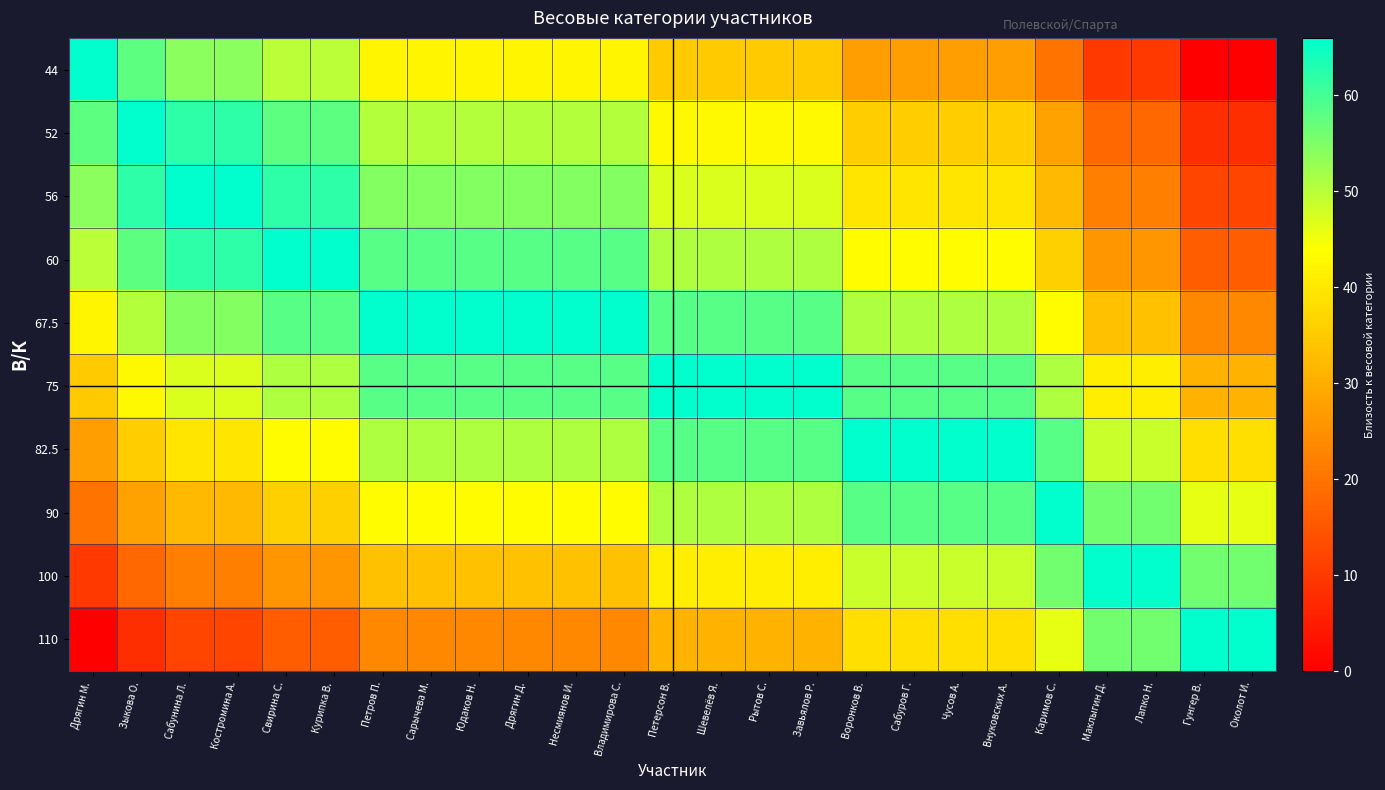

Reading left to right, extract all data points from this chart.

44: Дрягин М.=66.0	Зыкова О.=58.0	Сабунина Л.=54.0	Костромина А.=54.0	Свирина С.=50.0	Курипка В.=50.0	Петров П.=42.5	Сарычева М.=42.5	Юдаков Н.=42.5	Дрягин Д.=42.5	Несмиянов И.=42.5	Владимирова С.=42.5	Петерсон В.=35.0	Шевелёв Я.=35.0	Рытов С.=35.0	Завьялов Р.=35.0	Воронков В.=27.5	Сабуров Г.=27.5	Чусов А.=27.5	Внуковских А.=27.5	Каримов С.=20.0	Маклыгин Д.=10.0	Лапко Н.=10.0	Гунгер В.=0.0	Околот И.=0.0
52: Дрягин М.=58.0	Зыкова О.=66.0	Сабунина Л.=62.0	Костромина А.=62.0	Свирина С.=58.0	Курипка В.=58.0	Петров П.=50.5	Сарычева М.=50.5	Юдаков Н.=50.5	Дрягин Д.=50.5	Несмиянов И.=50.5	Владимирова С.=50.5	Петерсон В.=43.0	Шевелёв Я.=43.0	Рытов С.=43.0	Завьялов Р.=43.0	Воронков В.=35.5	Сабуров Г.=35.5	Чусов А.=35.5	Внуковских А.=35.5	Каримов С.=28.0	Маклыгин Д.=18.0	Лапко Н.=18.0	Гунгер В.=8.0	Околот И.=8.0
56: Дрягин М.=54.0	Зыкова О.=62.0	Сабунина Л.=66.0	Костромина А.=66.0	Свирина С.=62.0	Курипка В.=62.0	Петров П.=54.5	Сарычева М.=54.5	Юдаков Н.=54.5	Дрягин Д.=54.5	Несмиянов И.=54.5	Владимирова С.=54.5	Петерсон В.=47.0	Шевелёв Я.=47.0	Рытов С.=47.0	Завьялов Р.=47.0	Воронков В.=39.5	Сабуров Г.=39.5	Чусов А.=39.5	Внуковских А.=39.5	Каримов С.=32.0	Маклыгин Д.=22.0	Лапко Н.=22.0	Гунгер В.=12.0	Околот И.=12.0
60: Дрягин М.=50.0	Зыкова О.=58.0	Сабунина Л.=62.0	Костромина А.=62.0	Свирина С.=66.0	Курипка В.=66.0	Петров П.=58.5	Сарычева М.=58.5	Юдаков Н.=58.5	Дрягин Д.=58.5	Несмиянов И.=58.5	Владимирова С.=58.5	Петерсон В.=51.0	Шевелёв Я.=51.0	Рытов С.=51.0	Завьялов Р.=51.0	Воронков В.=43.5	Сабуров Г.=43.5	Чусов А.=43.5	Внуковских А.=43.5	Каримов С.=36.0	Маклыгин Д.=26.0	Лапко Н.=26.0	Гунгер В.=16.0	Околот И.=16.0
67.5: Дрягин М.=42.5	Зыкова О.=50.5	Сабунина Л.=54.5	Костромина А.=54.5	Свирина С.=58.5	Курипка В.=58.5	Петров П.=66.0	Сарычева М.=66.0	Юдаков Н.=66.0	Дрягин Д.=66.0	Несмиянов И.=66.0	Владимирова С.=66.0	Петерсон В.=58.5	Шевелёв Я.=58.5	Рытов С.=58.5	Завьялов Р.=58.5	Воронков В.=51.0	Сабуров Г.=51.0	Чусов А.=51.0	Внуковских А.=51.0	Каримов С.=43.5	Маклыгин Д.=33.5	Лапко Н.=33.5	Гунгер В.=23.5	Околот И.=23.5
75: Дрягин М.=35.0	Зыкова О.=43.0	Сабунина Л.=47.0	Костромина А.=47.0	Свирина С.=51.0	Курипка В.=51.0	Петров П.=58.5	Сарычева М.=58.5	Юдаков Н.=58.5	Дрягин Д.=58.5	Несмиянов И.=58.5	Владимирова С.=58.5	Петерсон В.=66.0	Шевелёв Я.=66.0	Рытов С.=66.0	Завьялов Р.=66.0	Воронков В.=58.5	Сабуров Г.=58.5	Чусов А.=58.5	Внуковских А.=58.5	Каримов С.=51.0	Маклыгин Д.=41.0	Лапко Н.=41.0	Гунгер В.=31.0	Околот И.=31.0
82.5: Дрягин М.=27.5	Зыкова О.=35.5	Сабунина Л.=39.5	Костромина А.=39.5	Свирина С.=43.5	Курипка В.=43.5	Петров П.=51.0	Сарычева М.=51.0	Юдаков Н.=51.0	Дрягин Д.=51.0	Несмиянов И.=51.0	Владимирова С.=51.0	Петерсон В.=58.5	Шевелёв Я.=58.5	Рытов С.=58.5	Завьялов Р.=58.5	Воронков В.=66.0	Сабуров Г.=66.0	Чусов А.=66.0	Внуковских А.=66.0	Каримов С.=58.5	Маклыгин Д.=48.5	Лапко Н.=48.5	Гунгер В.=38.5	Околот И.=38.5
90: Дрягин М.=20.0	Зыкова О.=28.0	Сабунина Л.=32.0	Костромина А.=32.0	Свирина С.=36.0	Курипка В.=36.0	Петров П.=43.5	Сарычева М.=43.5	Юдаков Н.=43.5	Дрягин Д.=43.5	Несмиянов И.=43.5	Владимирова С.=43.5	Петерсон В.=51.0	Шевелёв Я.=51.0	Рытов С.=51.0	Завьялов Р.=51.0	Воронков В.=58.5	Сабуров Г.=58.5	Чусов А.=58.5	Внуковских А.=58.5	Каримов С.=66.0	Маклыгин Д.=56.0	Лапко Н.=56.0	Гунгер В.=46.0	Околот И.=46.0
100: Дрягин М.=10.0	Зыкова О.=18.0	Сабунина Л.=22.0	Костромина А.=22.0	Свирина С.=26.0	Курипка В.=26.0	Петров П.=33.5	Сарычева М.=33.5	Юдаков Н.=33.5	Дрягин Д.=33.5	Несмиянов И.=33.5	Владимирова С.=33.5	Петерсон В.=41.0	Шевелёв Я.=41.0	Рытов С.=41.0	Завьялов Р.=41.0	Воронков В.=48.5	Сабуров Г.=48.5	Чусов А.=48.5	Внуковских А.=48.5	Каримов С.=56.0	Маклыгин Д.=66.0	Лапко Н.=66.0	Гунгер В.=56.0	Околот И.=56.0
110: Дрягин М.=0.0	Зыкова О.=8.0	Сабунина Л.=12.0	Костромина А.=12.0	Свирина С.=16.0	Курипка В.=16.0	Петров П.=23.5	Сарычева М.=23.5	Юдаков Н.=23.5	Дрягин Д.=23.5	Несмиянов И.=23.5	Владимирова С.=23.5	Петерсон В.=31.0	Шевелёв Я.=31.0	Рытов С.=31.0	Завьялов Р.=31.0	Воронков В.=38.5	Сабуров Г.=38.5	Чусов А.=38.5	Внуковских А.=38.5	Каримов С.=46.0	Маклыгин Д.=56.0	Лапко Н.=56.0	Гунгер В.=66.0	Околот И.=66.0